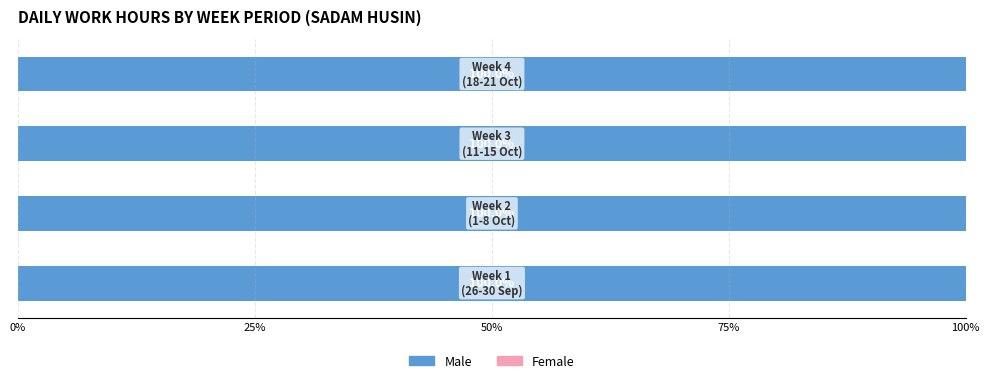

Which series has the largest total across all categories?

Male